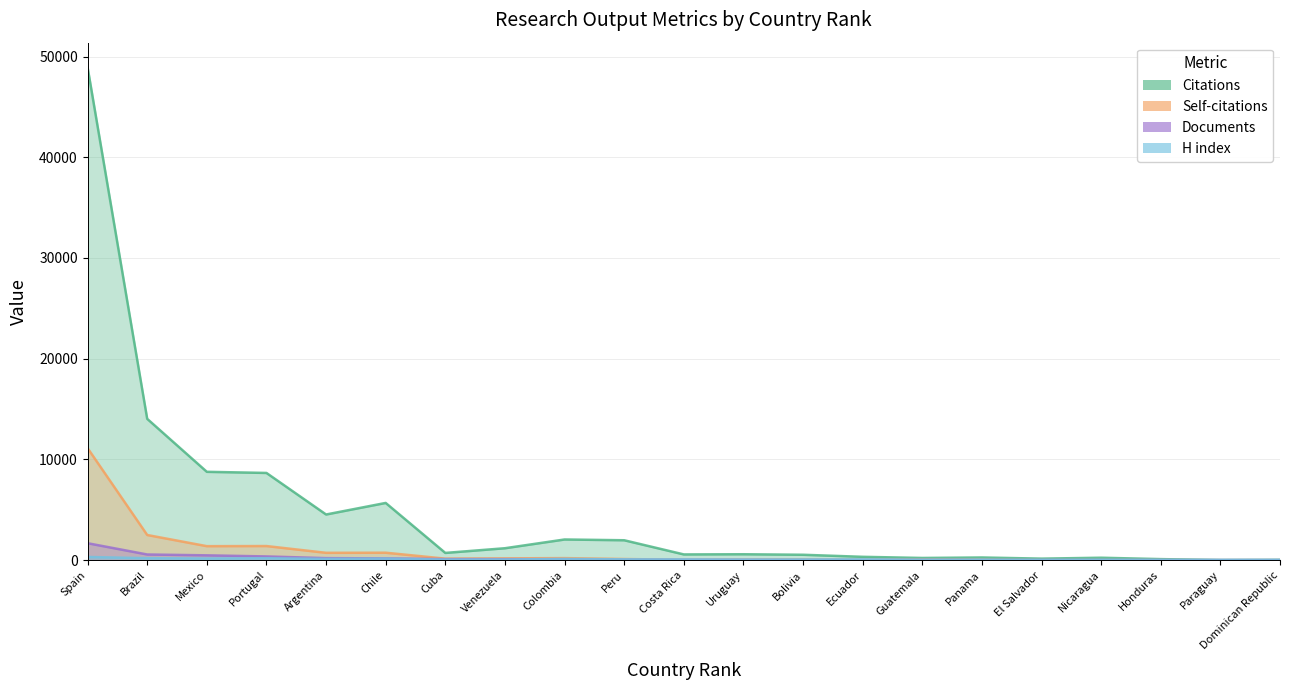

After their last crossing, which series has the higher values: Documents or Self-citations?

Documents